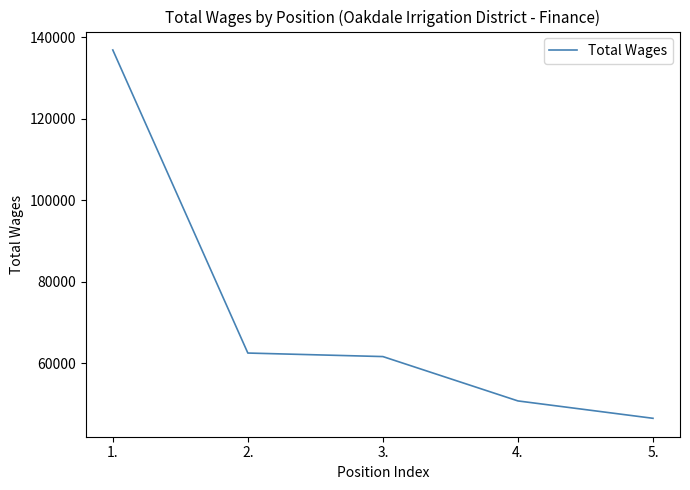

What is the sum of all values?

358451